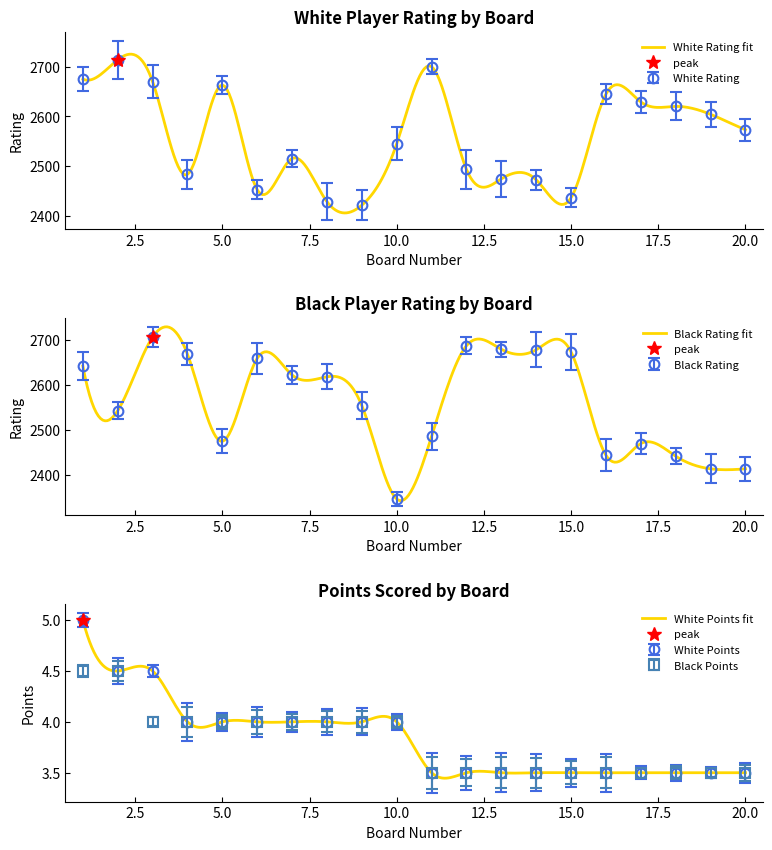

Reading left to right, extract all data points from this chart.

White Rating: 2675.0	2714.0	2670.0	2483.0	2663.0	2452.0	2515.0	2428.0	2421.0	2545.0	2700.0	2493.0	2474.0	2472.0	2436.0	2645.0	2629.0	2620.0	2604.0	2573.0
Black Rating: 2642.0	2543.0	2706.0	2668.0	2475.0	2659.0	2622.0	2618.0	2554.0	2347.0	2486.0	2687.0	2679.0	2678.0	2673.0	2444.0	2470.0	2442.0	2414.0	2414.0
White Points: 5.0	4.5	4.5	4.0	4.0	4.0	4.0	4.0	4.0	4.0	3.5	3.5	3.5	3.5	3.5	3.5	3.5	3.5	3.5	3.5
Black Points: 4.5	4.5	4.0	4.0	4.0	4.0	4.0	4.0	4.0	4.0	3.5	3.5	3.5	3.5	3.5	3.5	3.5	3.5	3.5	3.5